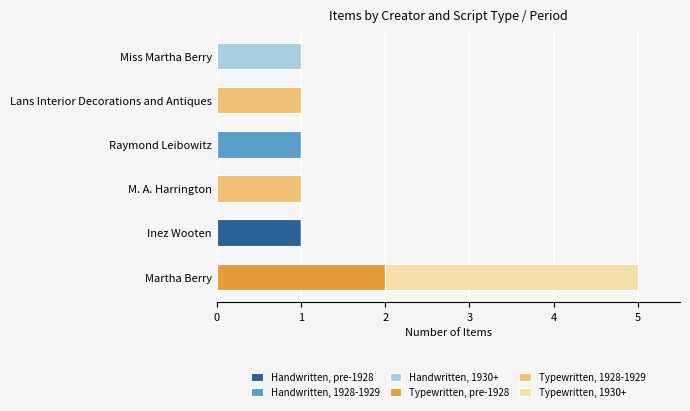

What is the total value across all series at Martha Berry?

5